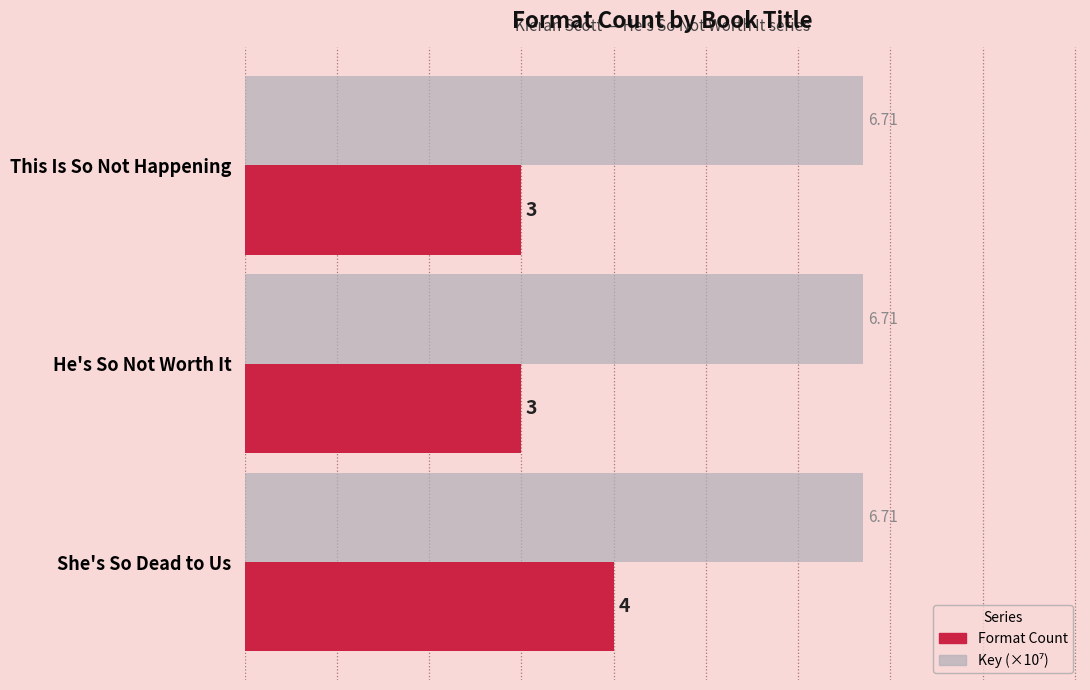

How many series are shown in this chart?

2